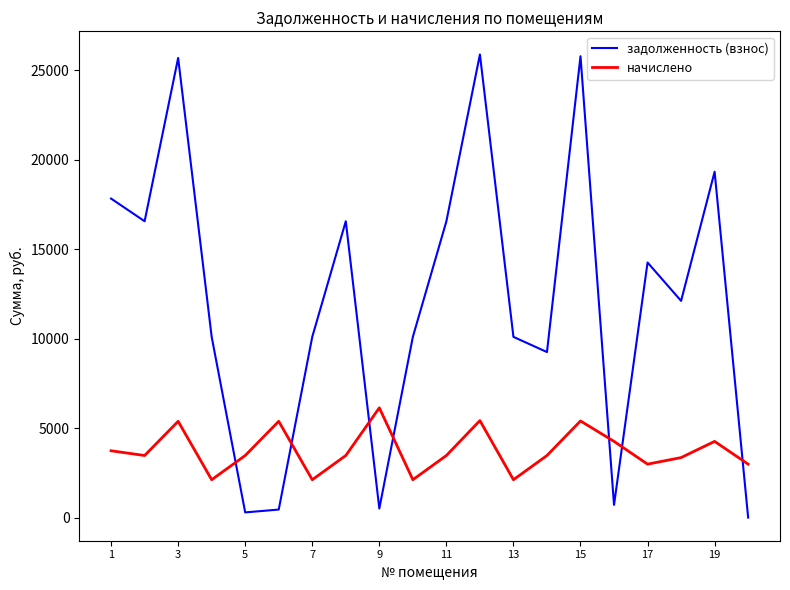

Which series has the widest spread of values?

задолженность (взнос)